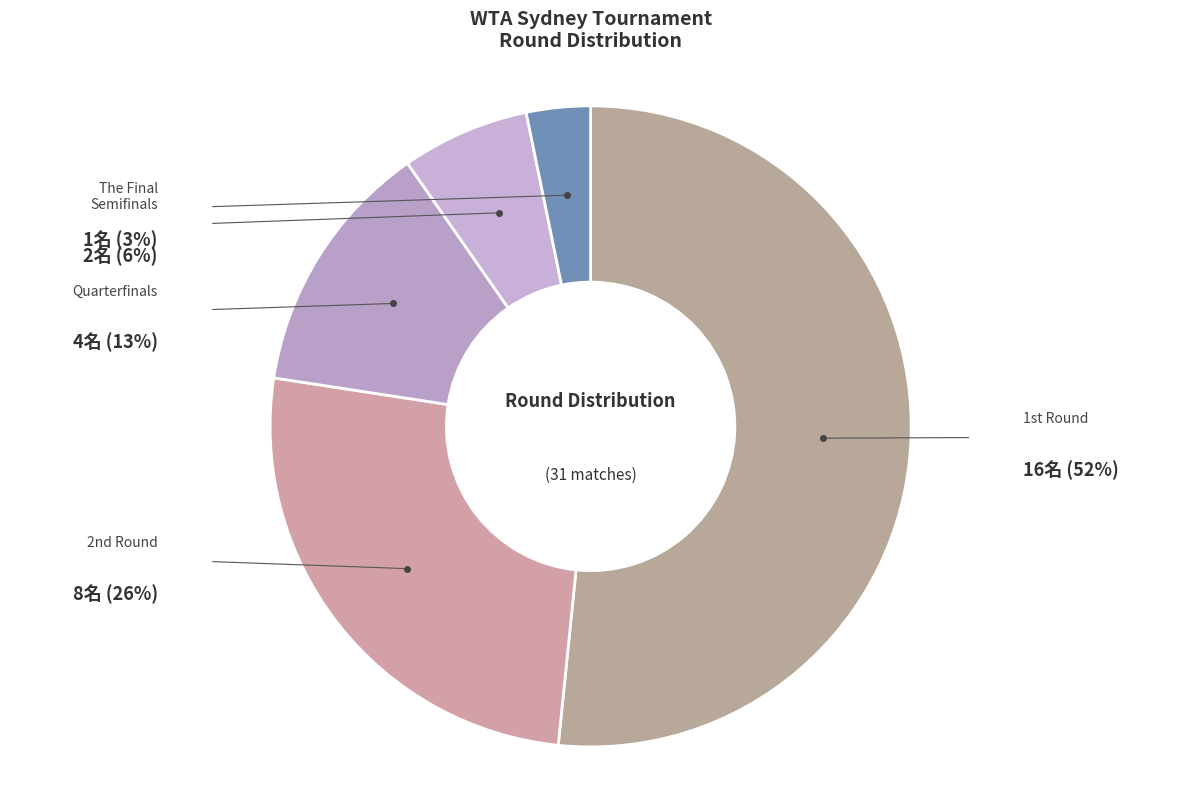

What is the smallest slice in the pie chart?

The Final